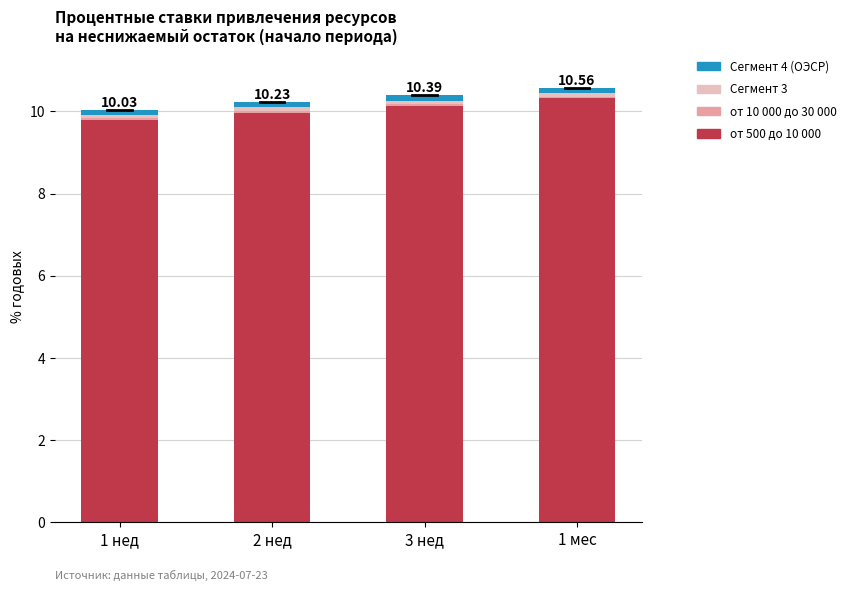

Which has a higher value, 1 нед or 3 нед?

3 нед